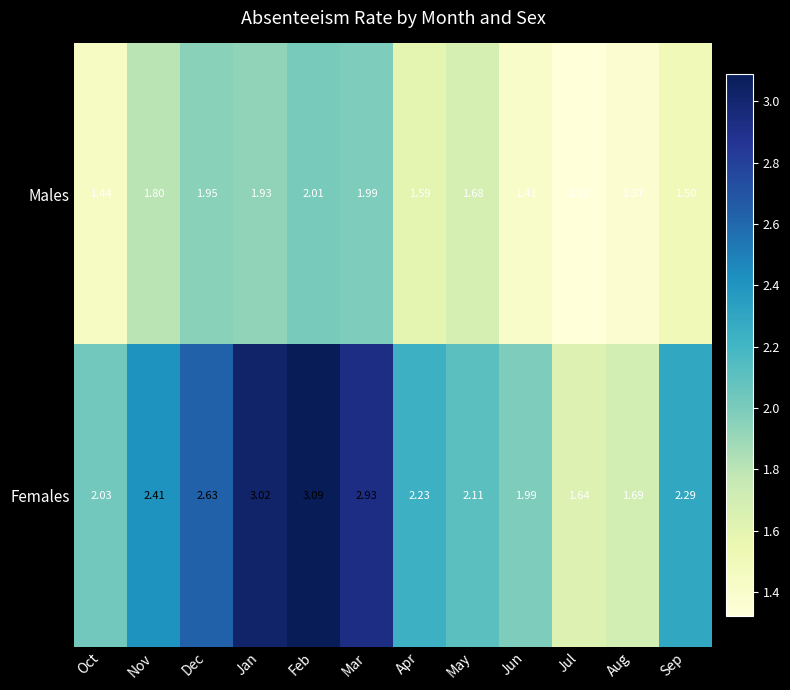

Which category has the highest value across all series?

Feb